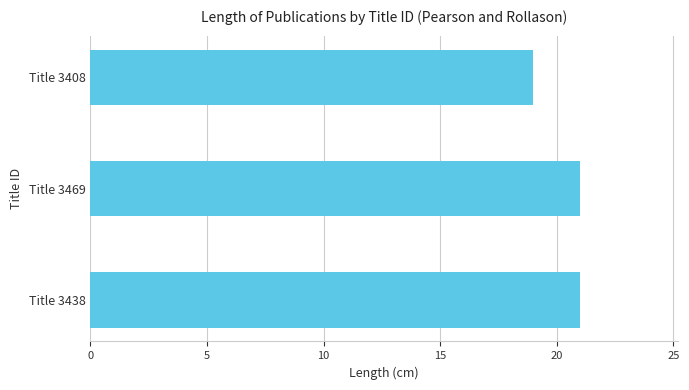

Is it true that the value at Title 3438 is 21?

True